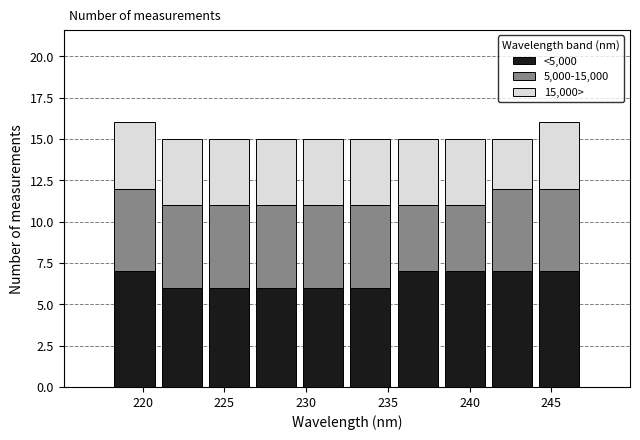

What is the total height of the stacked bar covering 226.5 to 229.5 on the x-axis? Neither the bar edges nor the heights are printed on the chart, so give them approximately, as read against the axes.

15